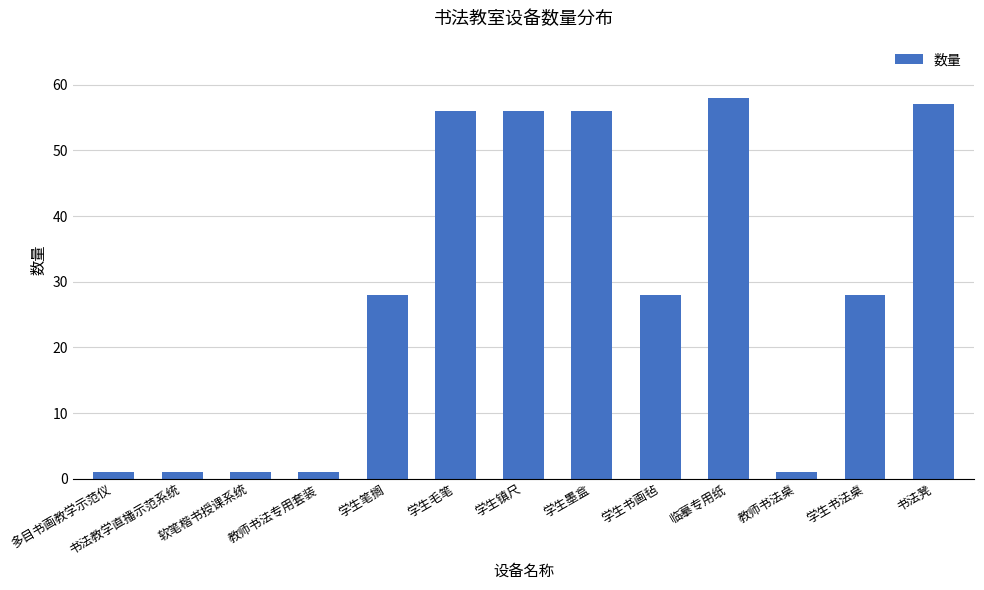

What is the maximum value shown in the chart?

58